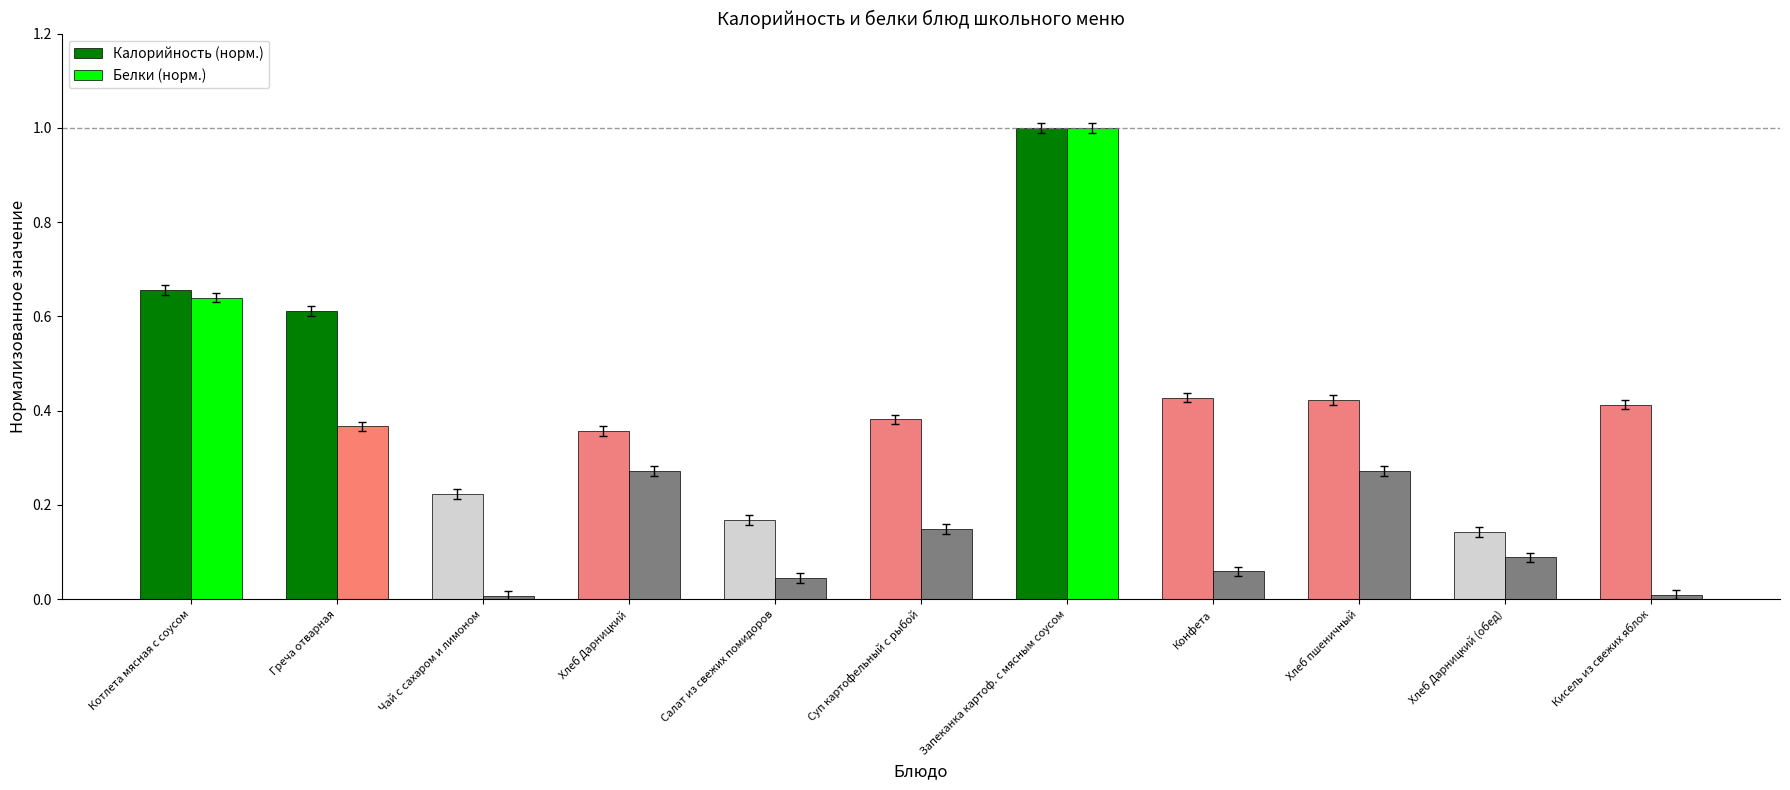

What is the difference between the maximum and minimum values in the Белки (норм.) series?

1.0